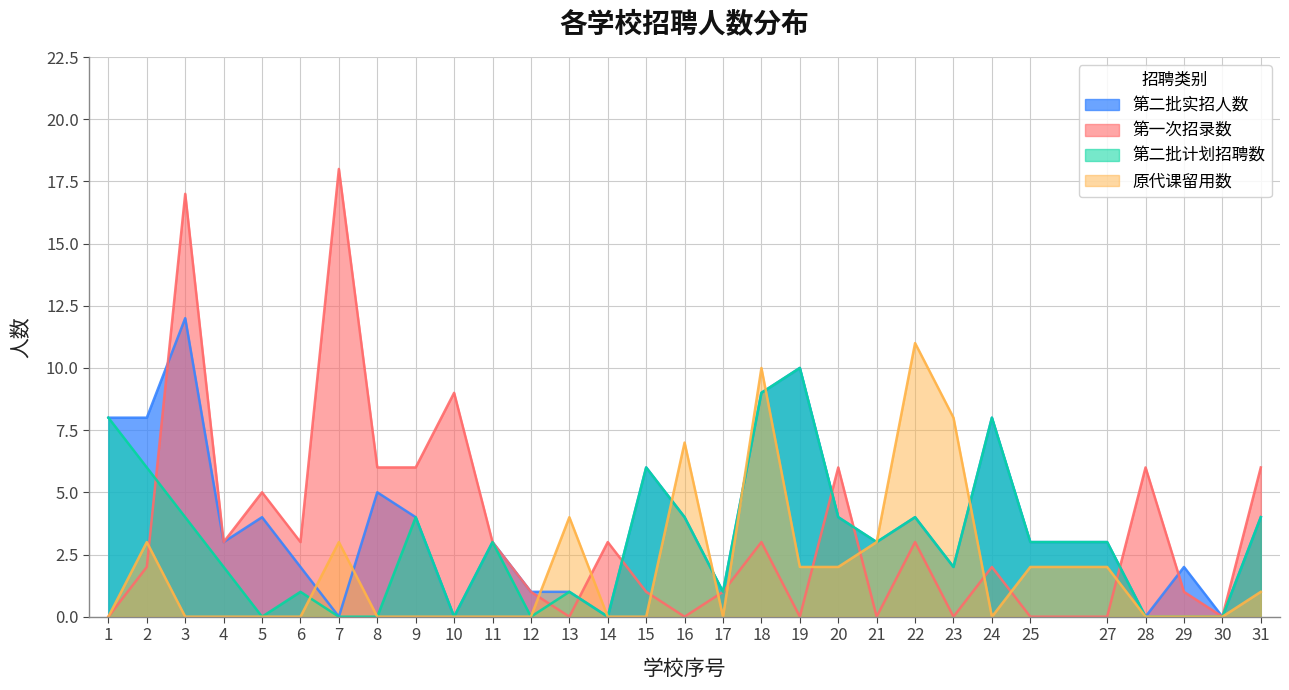

Does the chart have visible grid lines?

Yes